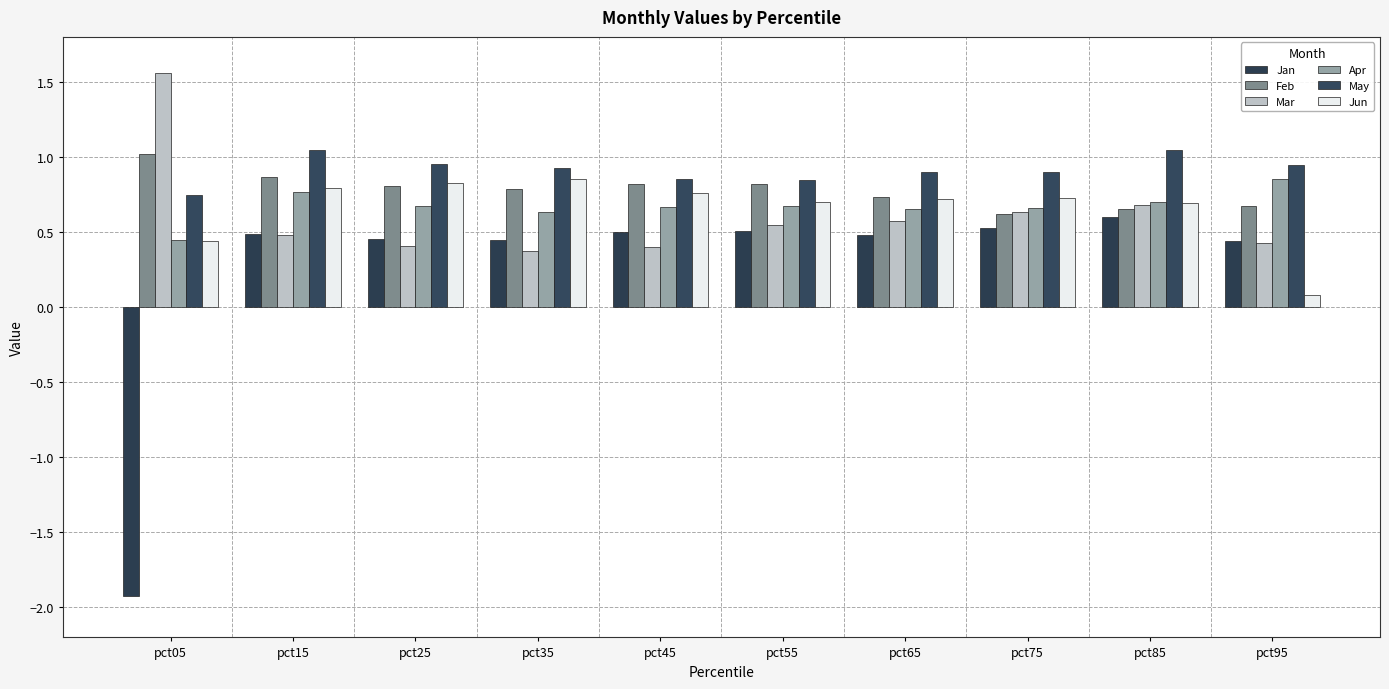

Which category has the highest value across all series?

pct05